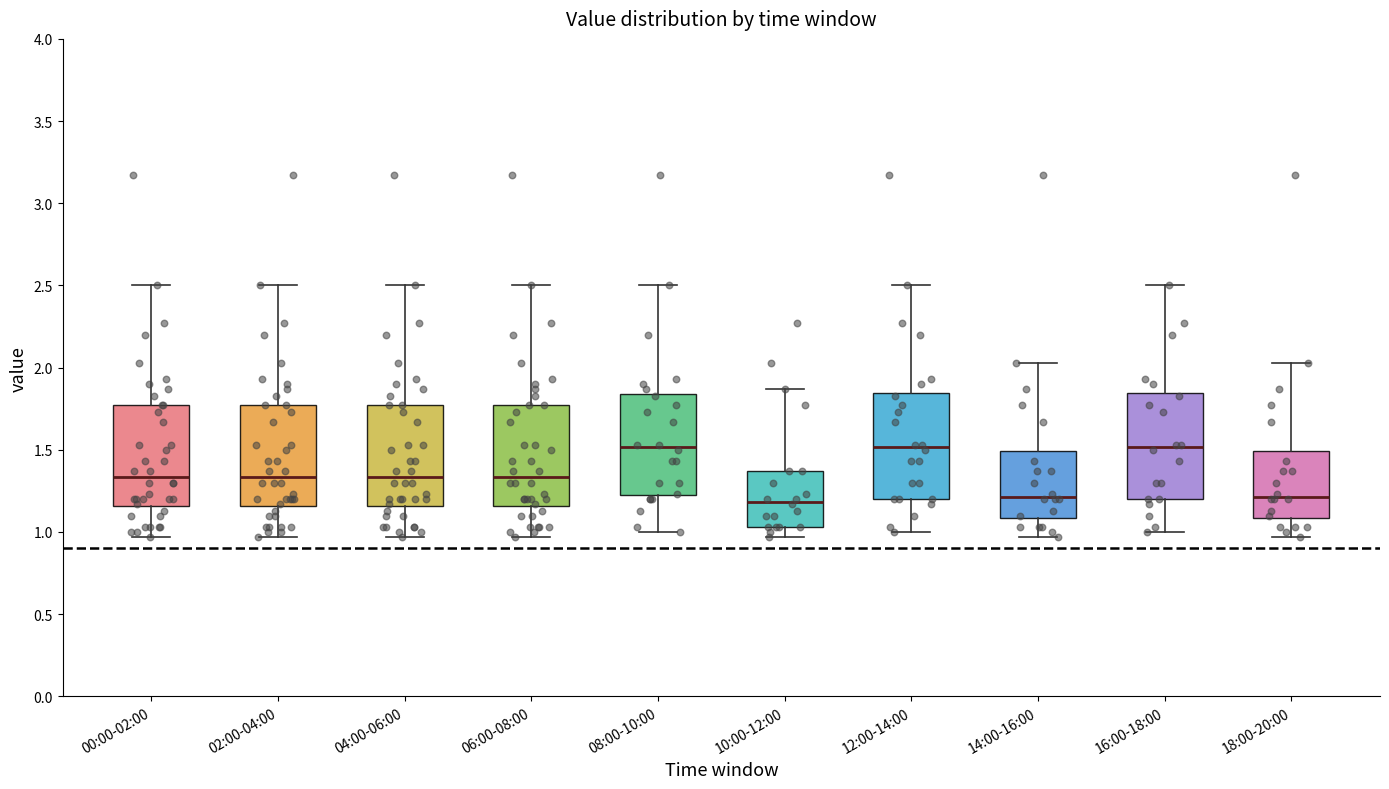

Reading left to right, transcribe this box plot: for each box, give where its median line is, the range the box spans, and where its two whiskers end, as read against the y-axis. The values are not printed on the chart, so give them approximately, as read against the axis.

00:00-02:00: median 1.35, box 1.15 to 1.75, whiskers 0.95 to 2.50
02:00-04:00: median 1.35, box 1.15 to 1.75, whiskers 0.95 to 2.50
04:00-06:00: median 1.35, box 1.15 to 1.75, whiskers 0.95 to 2.50
06:00-08:00: median 1.35, box 1.15 to 1.75, whiskers 0.95 to 2.50
08:00-10:00: median 1.50, box 1.20 to 1.85, whiskers 1.00 to 2.50
10:00-12:00: median 1.20, box 1.05 to 1.35, whiskers 0.95 to 1.85
12:00-14:00: median 1.50, box 1.20 to 1.85, whiskers 1.00 to 2.50
14:00-16:00: median 1.20, box 1.10 to 1.50, whiskers 0.95 to 2.05
16:00-18:00: median 1.50, box 1.20 to 1.85, whiskers 1.00 to 2.50
18:00-20:00: median 1.20, box 1.10 to 1.50, whiskers 0.95 to 2.05